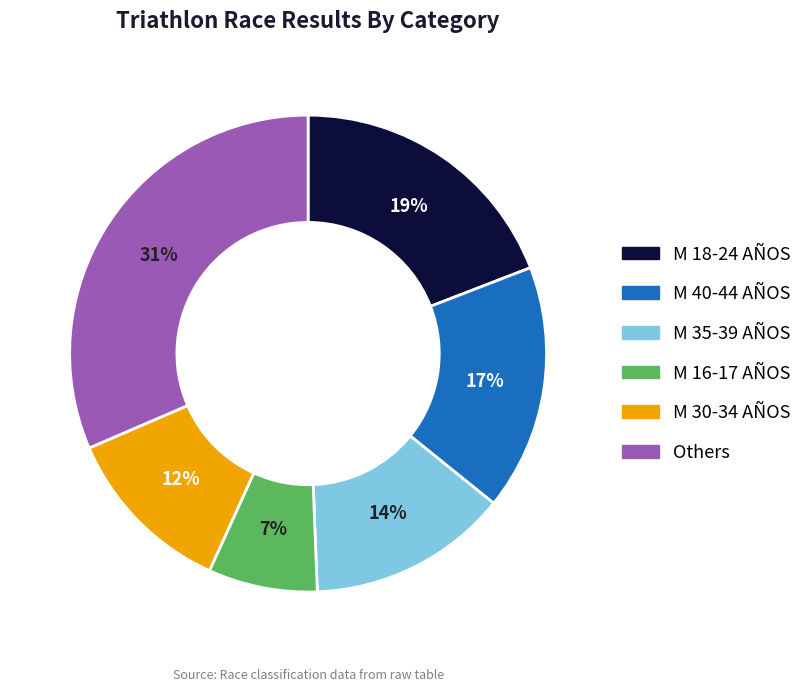

What percentage is the Others slice, to the nearest percent?

31%